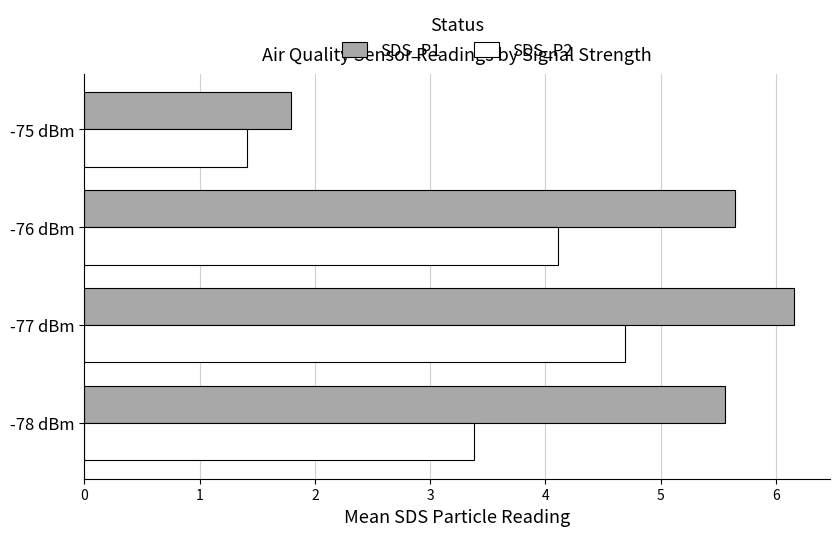

What is the total value across all series at -76 dBm?

9.8